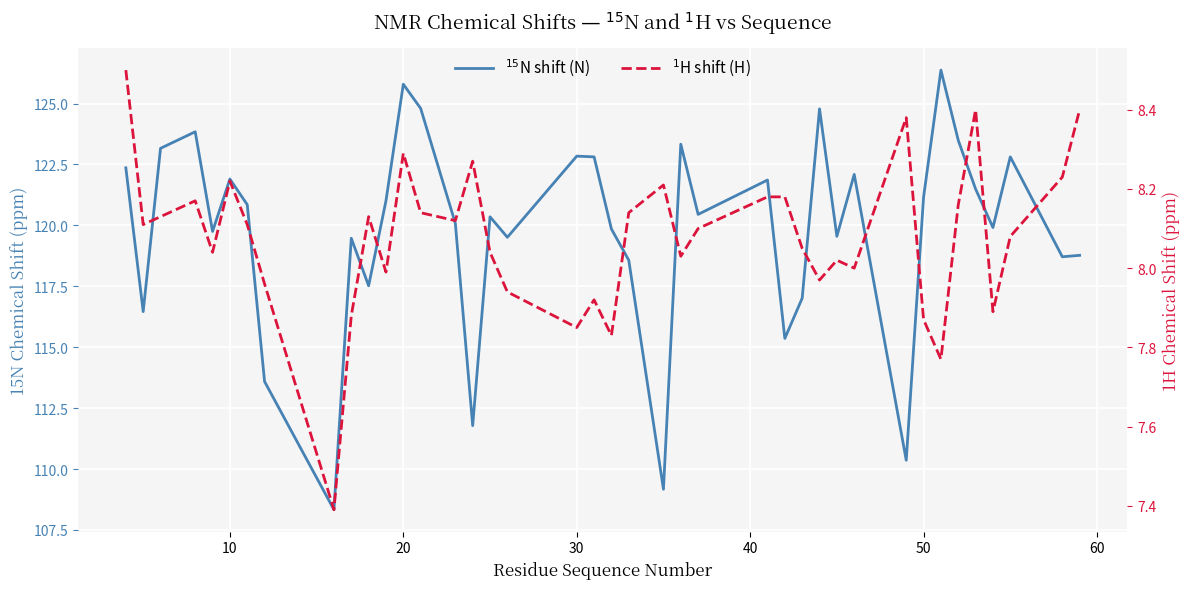

Which series has the widest spread of values?

$^{15}$N shift (N)